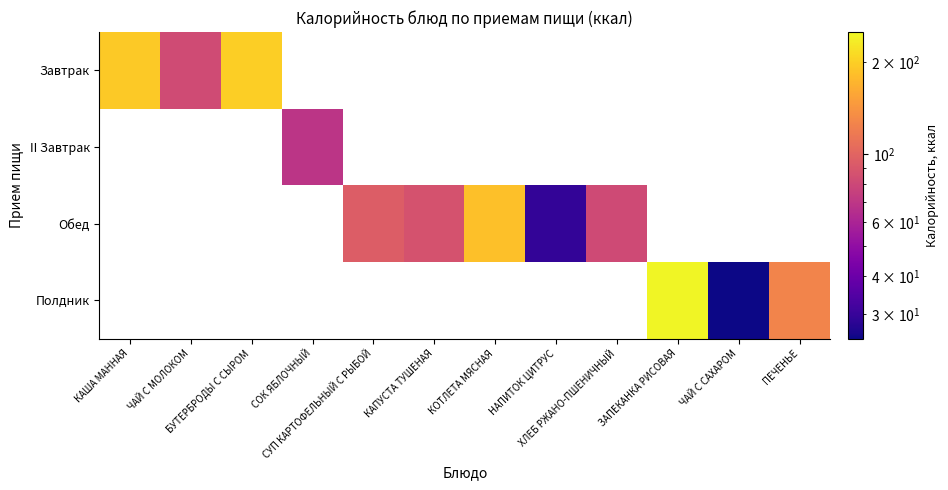

List the labels in order of Завтрак value, smallest first.

ЧАЙ С МОЛОКОМ, КАША МАННАЯ, БУТЕРБРОДЫ С СЫРОМ, СОК ЯБЛОЧНЫЙ, СУП КАРТОФЕЛЬНЫЙ С РЫБОЙ, КАПУСТА ТУШЕНАЯ, КОТЛЕТА МЯСНАЯ, НАПИТОК ЦИТРУС, ХЛЕБ РЖАНО-ПШЕНИЧНЫЙ, ЗАПЕКАНКА РИСОВАЯ, ЧАЙ С САХАРОМ, ПЕЧЕНЬЕ